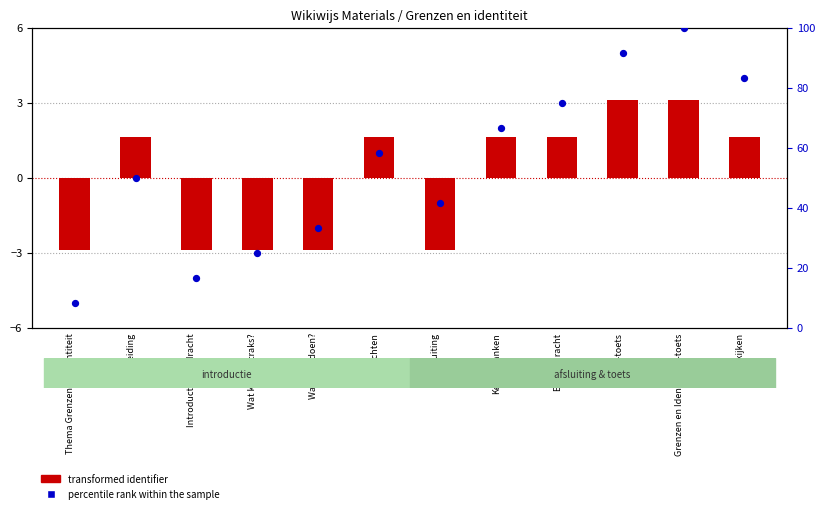

At which category is the sum across all series the highest?

Grenzen en Identiteit D-toets